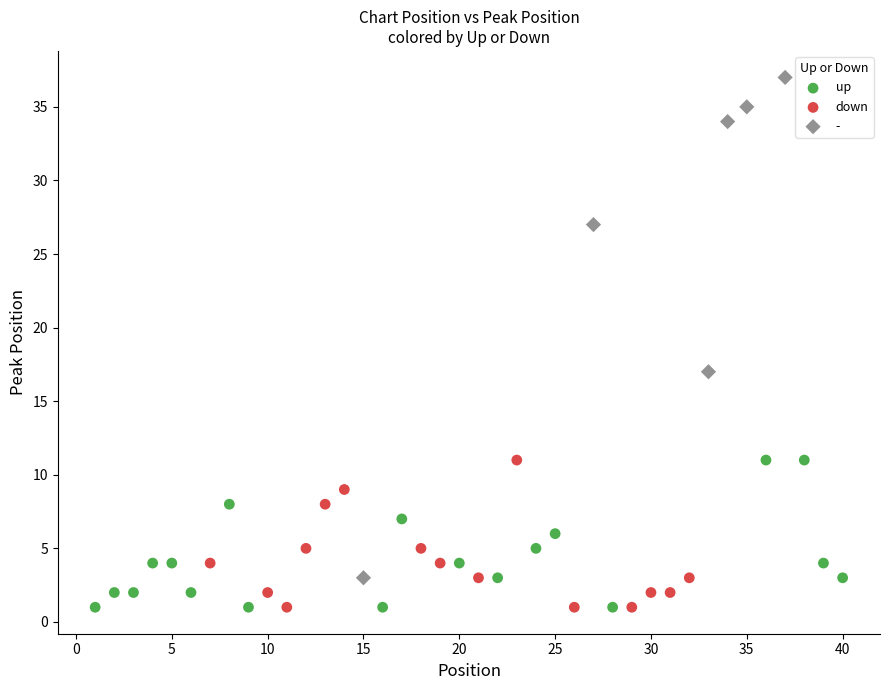

Which series has the largest Y range (max minus min)?

-